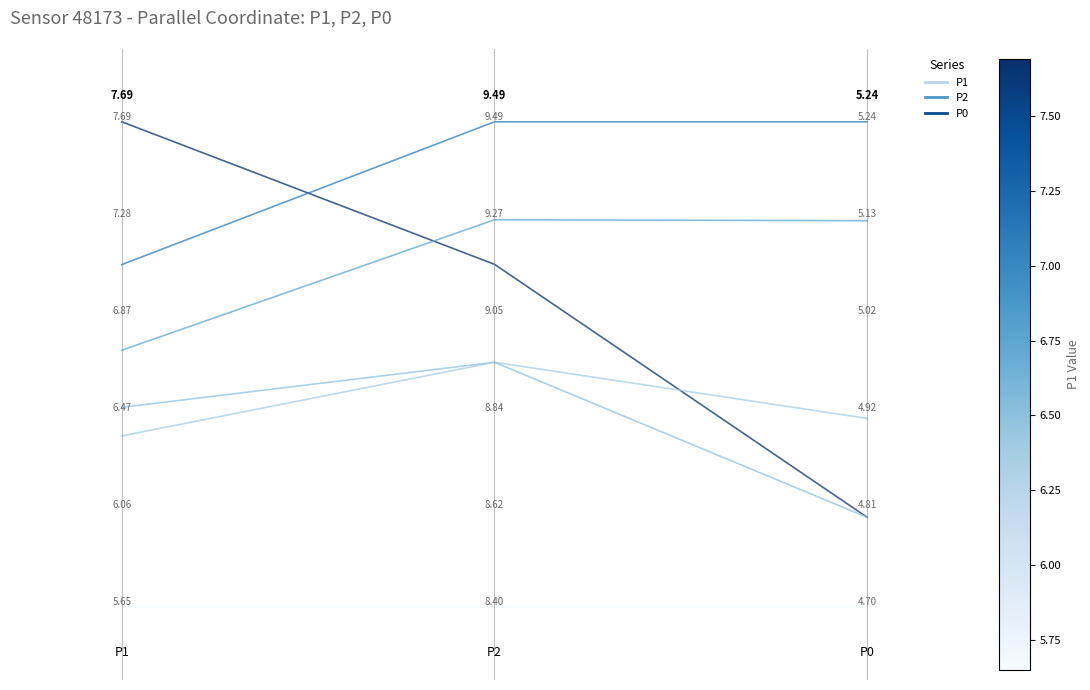

Is this an area chart (filled region under the line)?

No